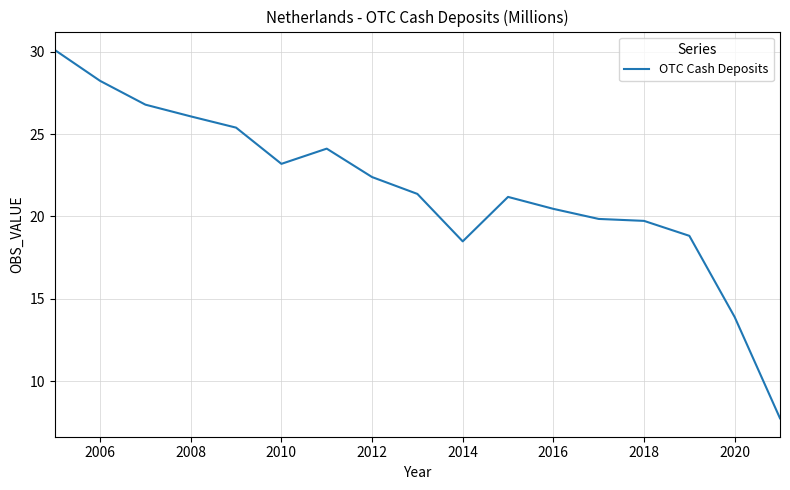

Reading left to right, what are all the values shown in this chart?

30.1	28.2	26.8	26.1	25.4	23.2	24.1	22.4	21.4	18.5	21.2	20.5	19.8	19.7	18.8	13.9	7.7